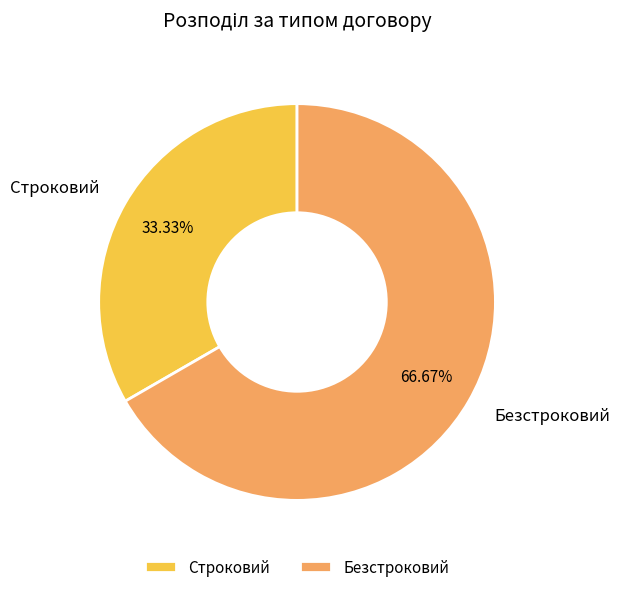

Is Строковий the majority of the pie?

No